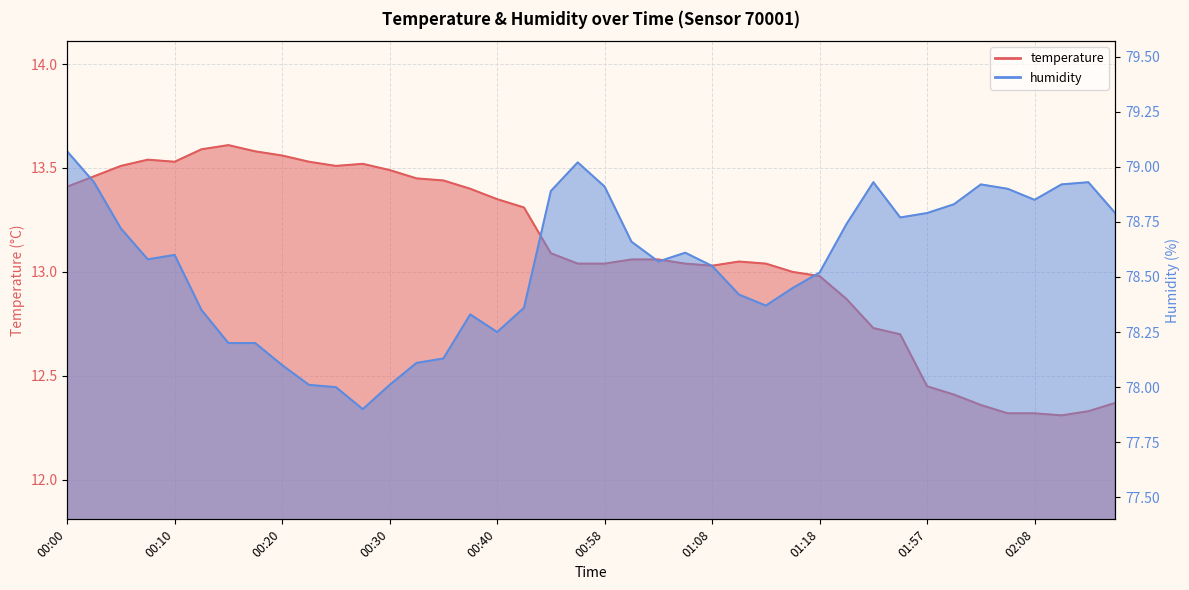

True or false: humidity and temperature cross at least once.

False